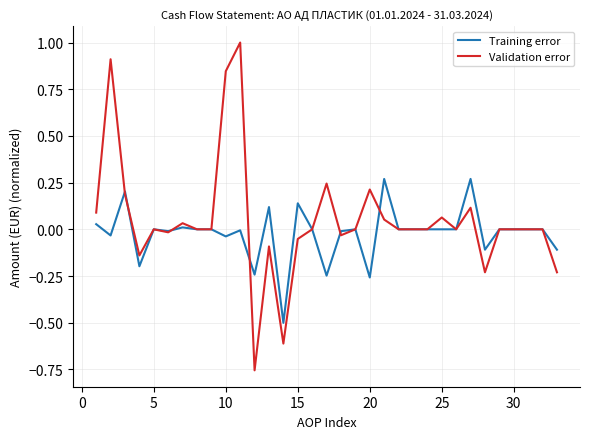

Which series has the widest spread of values?

Validation error